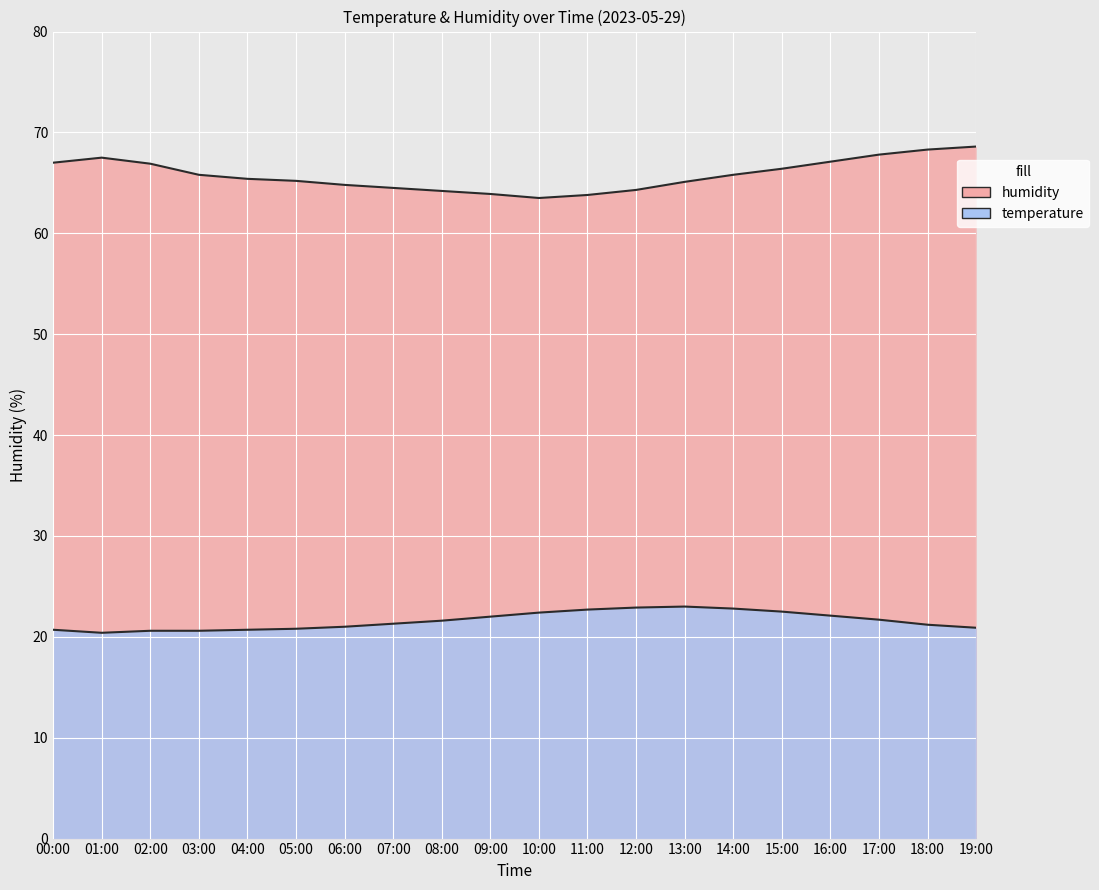

List the series in order of their overall mean, lowest first.

temperature, humidity